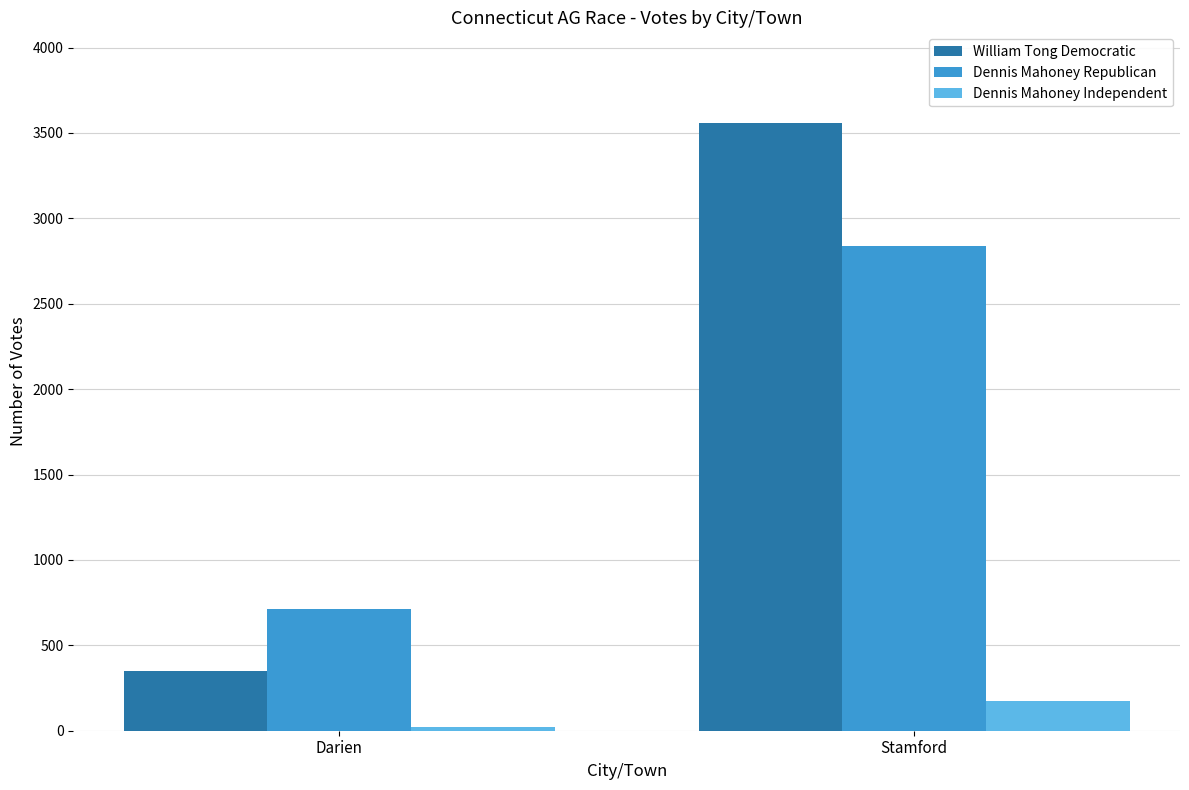

Reading left to right, extract all data points from this chart.

William Tong Democratic: 349	3556
Dennis Mahoney Republican: 712	2841
Dennis Mahoney Independent: 23	175